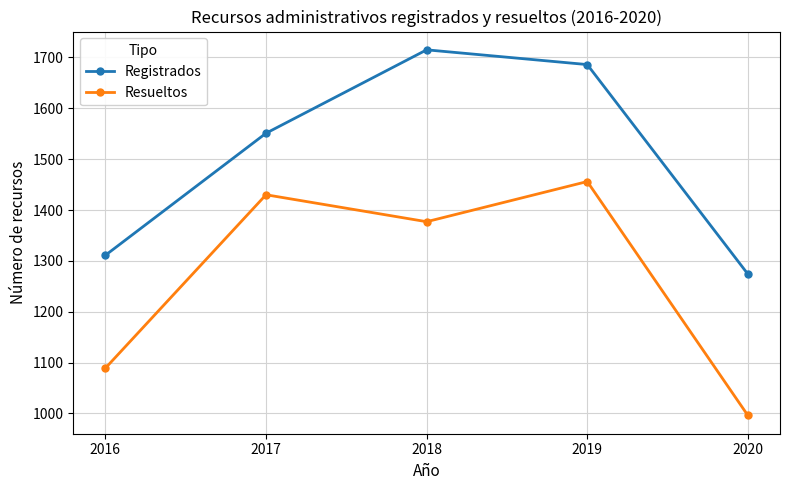

Which series changed the most between 2018 and 2020?

Registrados